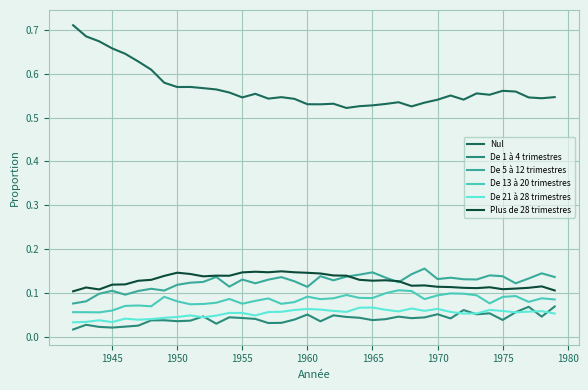

True or false: De 1 à 4 trimestres and Plus de 28 trimestres intersect in this chart.

False